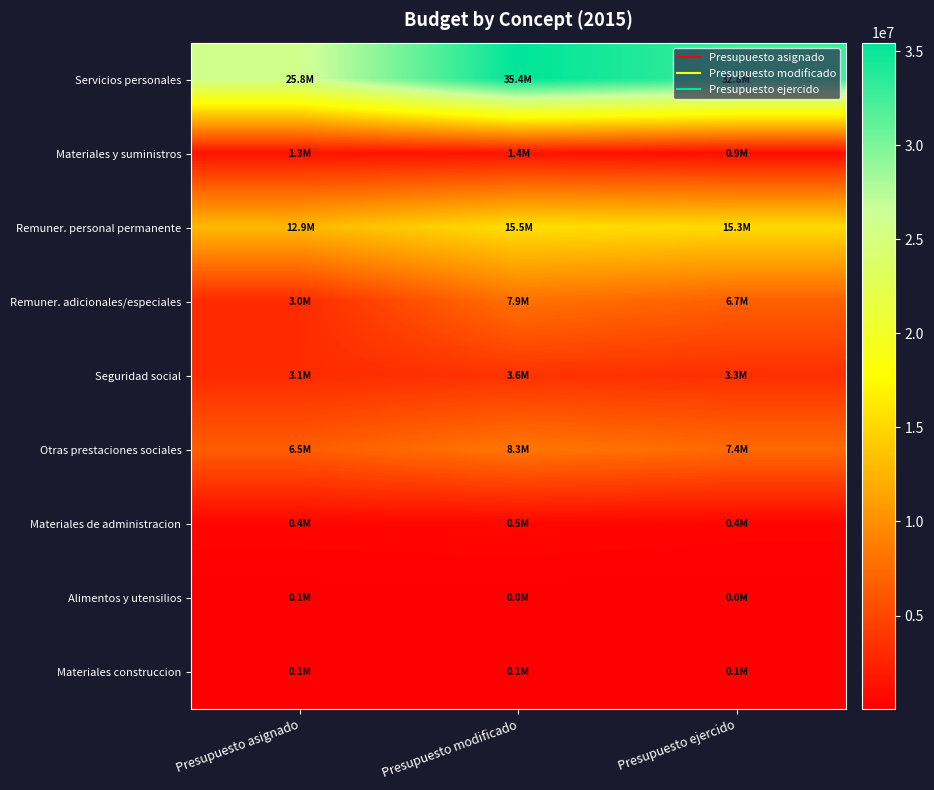

Between Presupuesto modificado and Presupuesto asignado, which is larger?

Presupuesto modificado